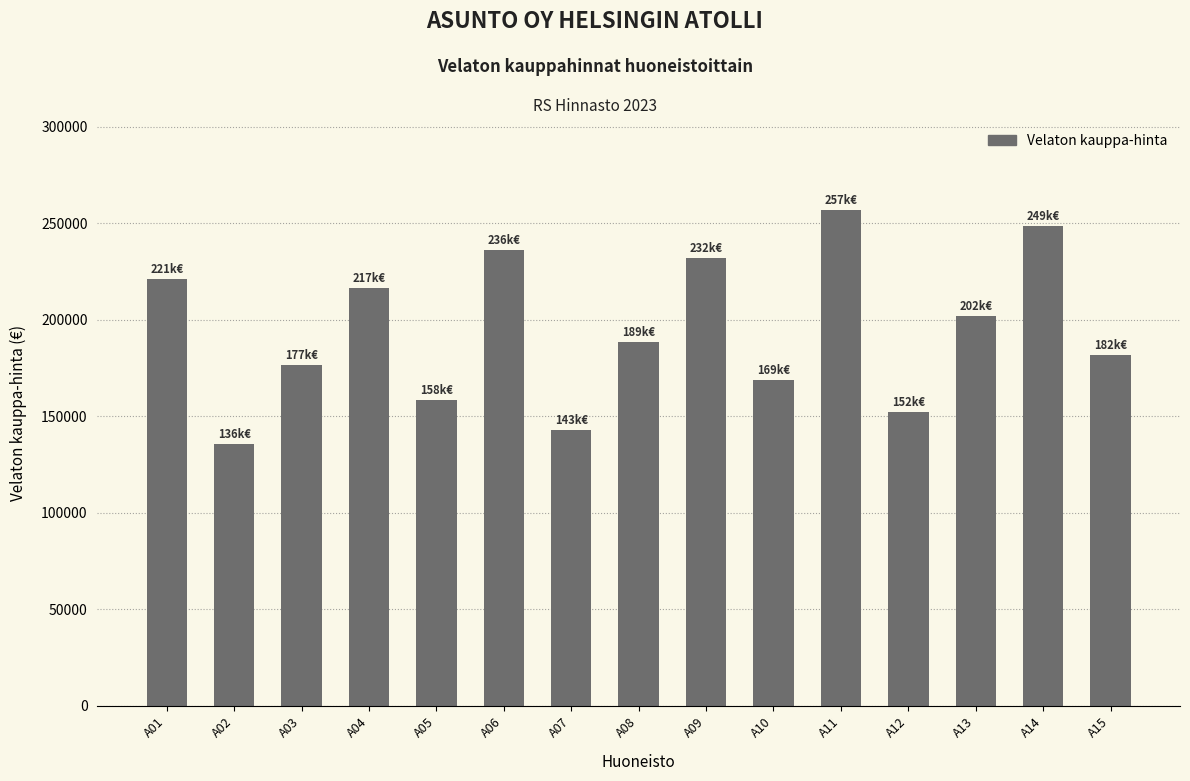

What is the maximum value shown in the chart?

256734